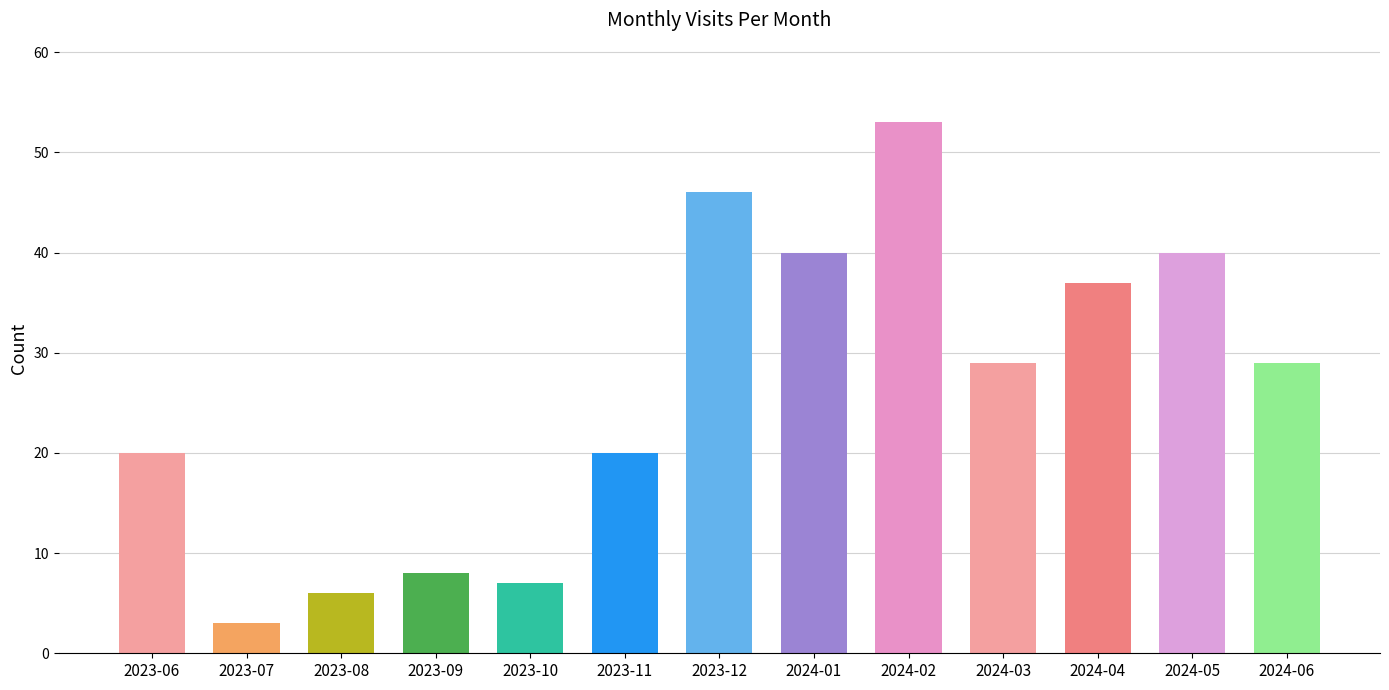

What is the difference between the values at 2023-11 and 2023-09?

12